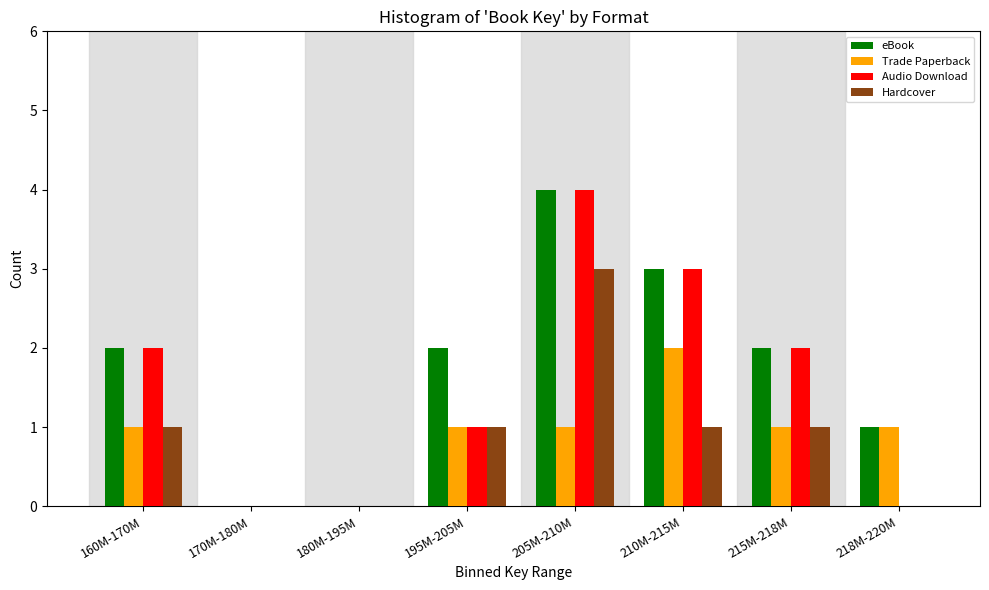

At which category is the sum across all series the highest?

205M-210M